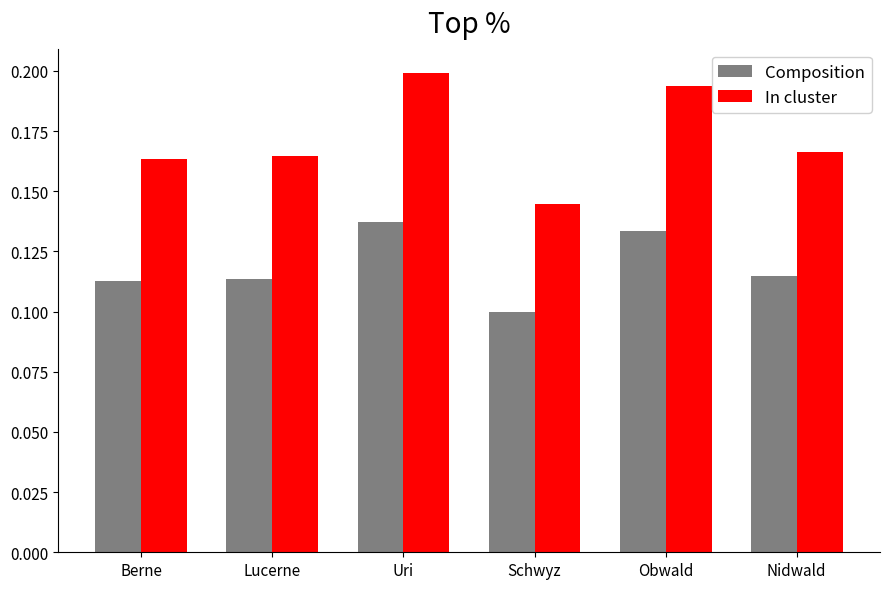

At which category does the chart reach its peak across all series?

Uri